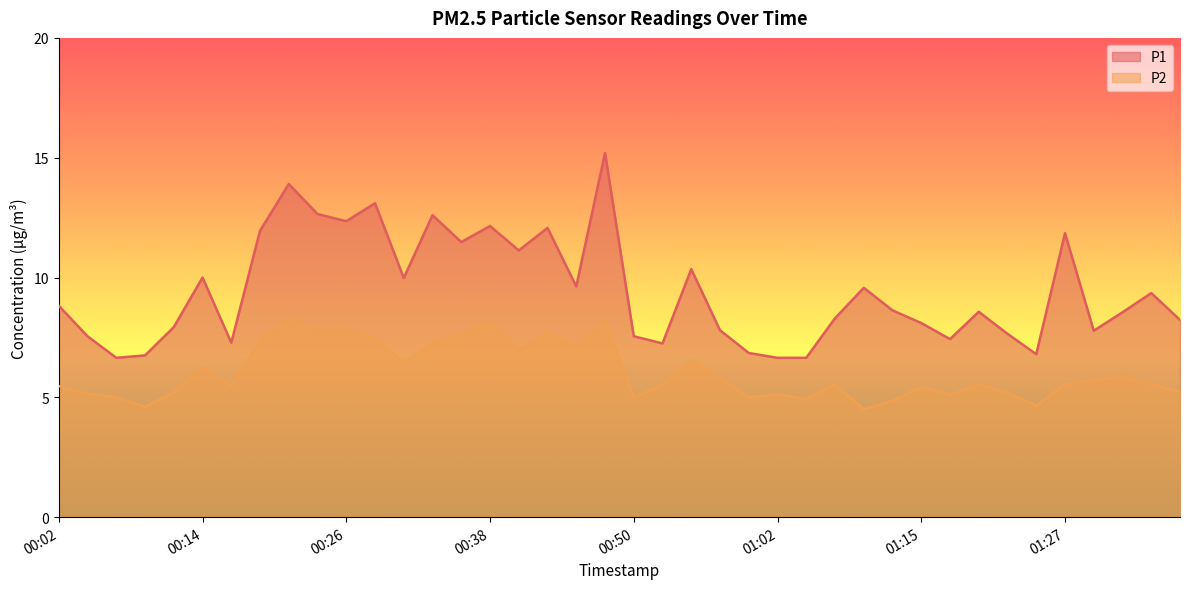

Which series has the largest total across all categories?

P1